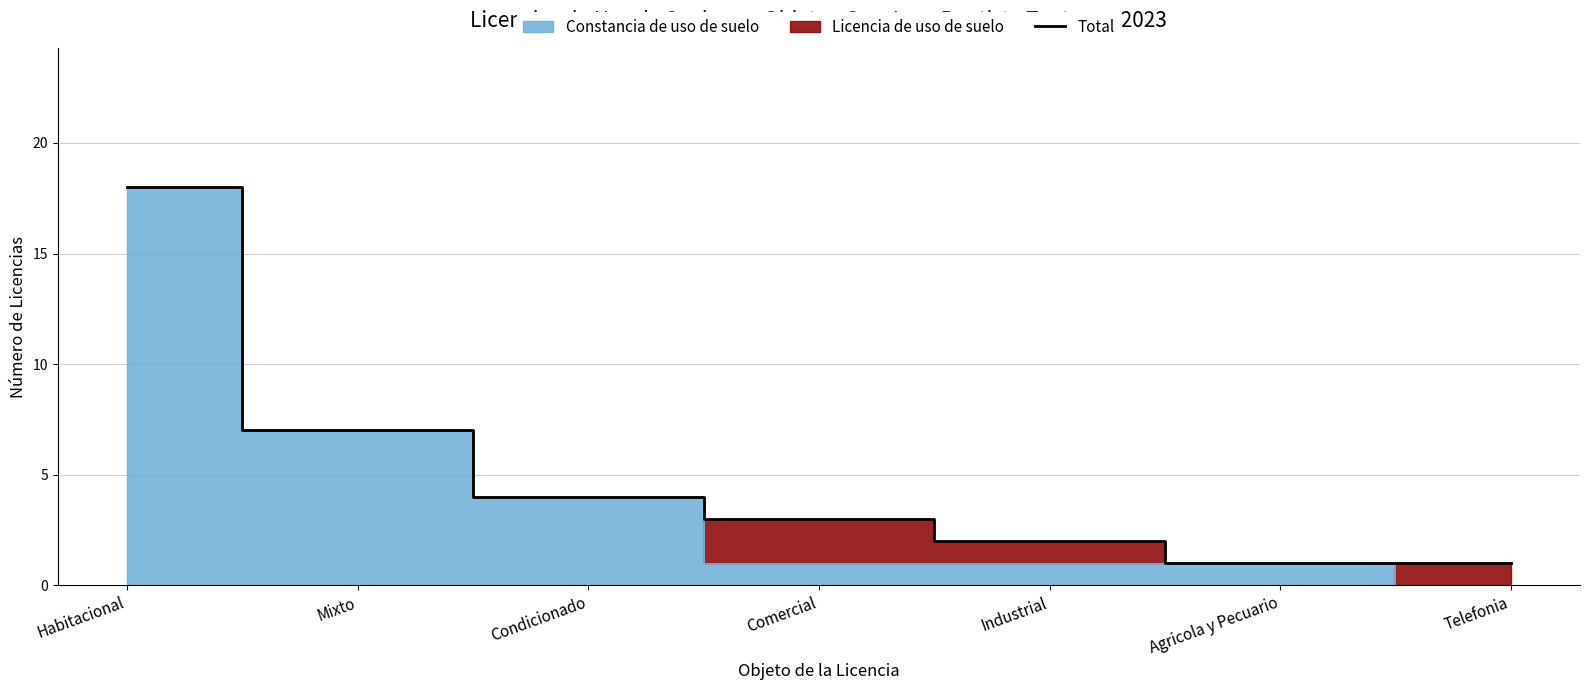

Reading left to right, extract all data points from this chart.

18	7	4	3	2	1	1